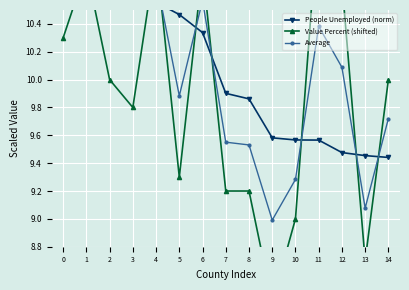

Is it true that People Unemployed (norm) equals 10.3 at 6?

True